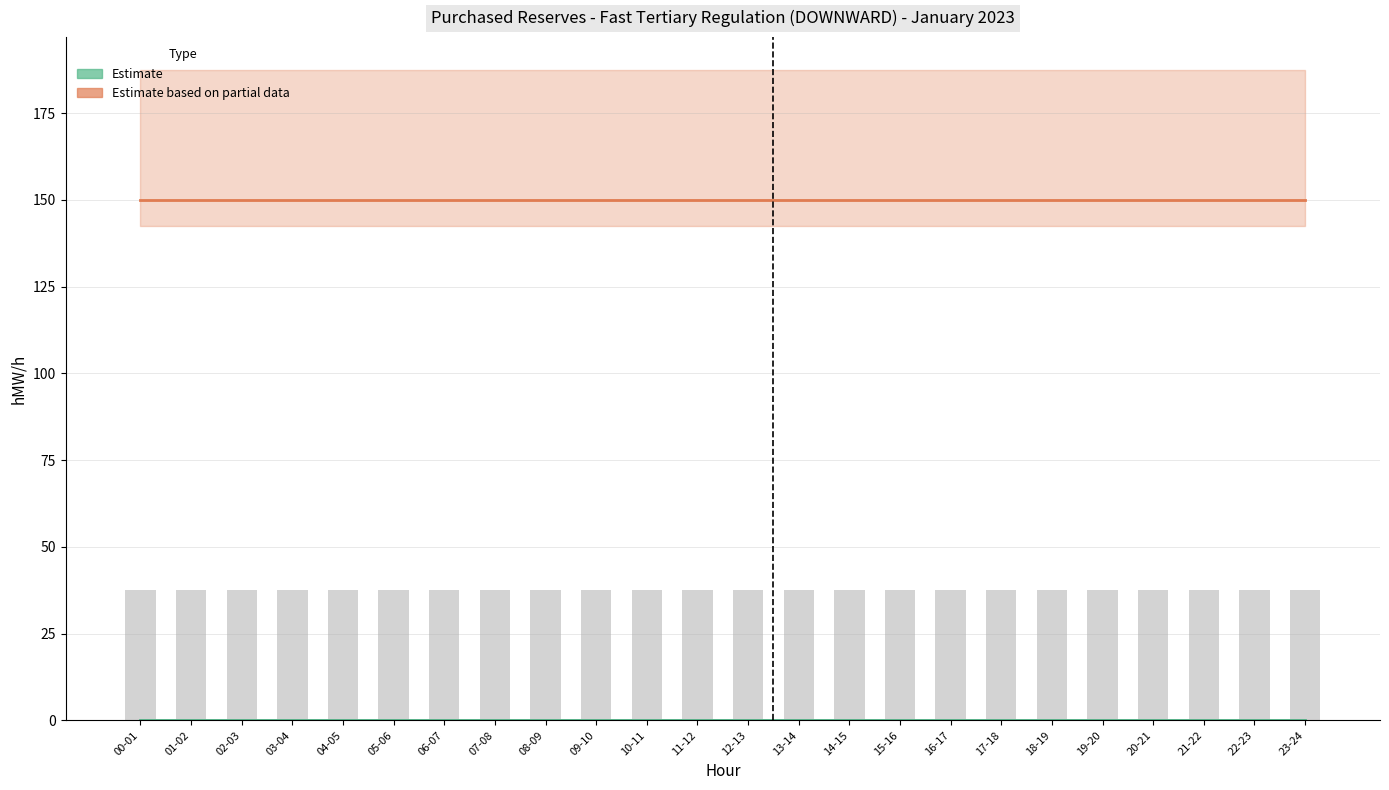

What is the label of the 9th bar from the left?

08-09